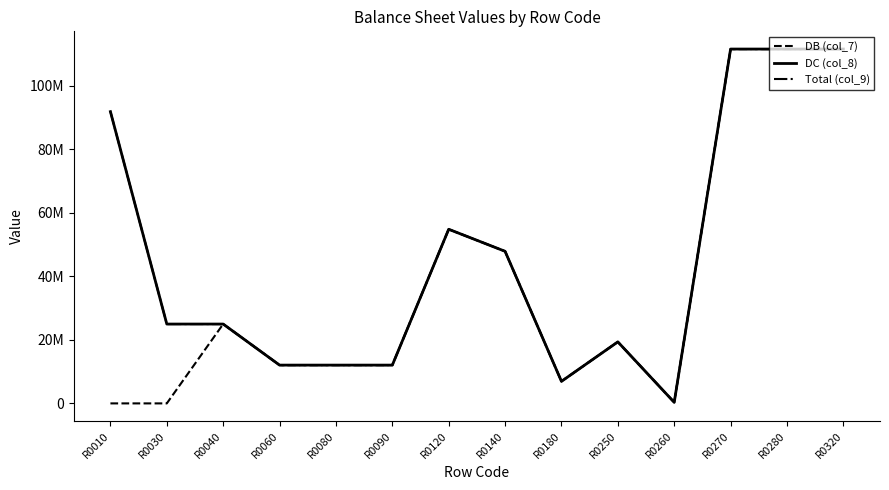

Between R0040 and R0260, which series saw the biggest shift?

DB (col_7)